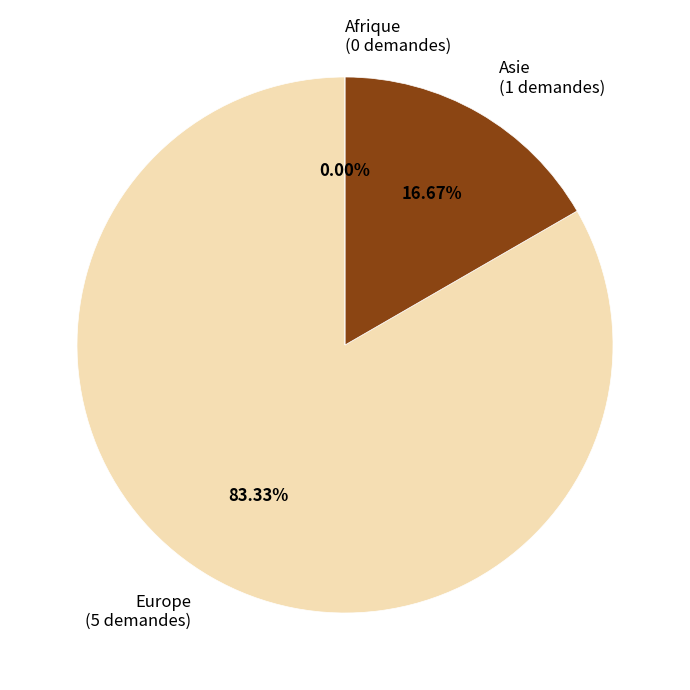

Combined, what portion of the pie is Asie and Afrique?

16.7%